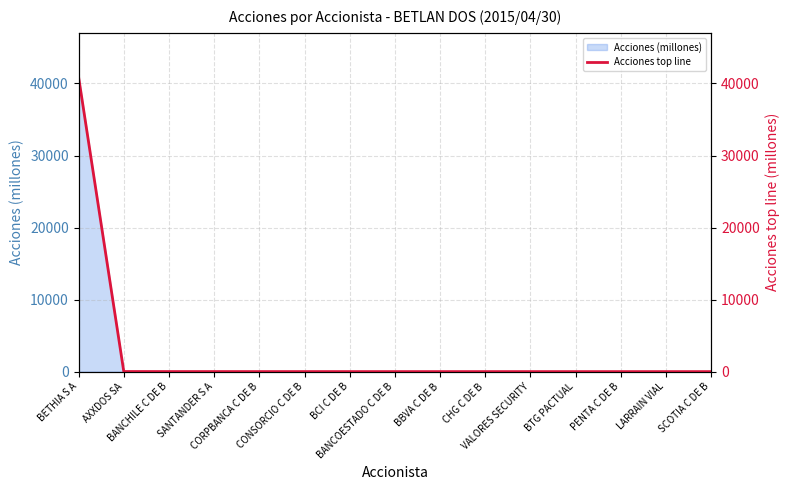

How many data points are less than 2?

6